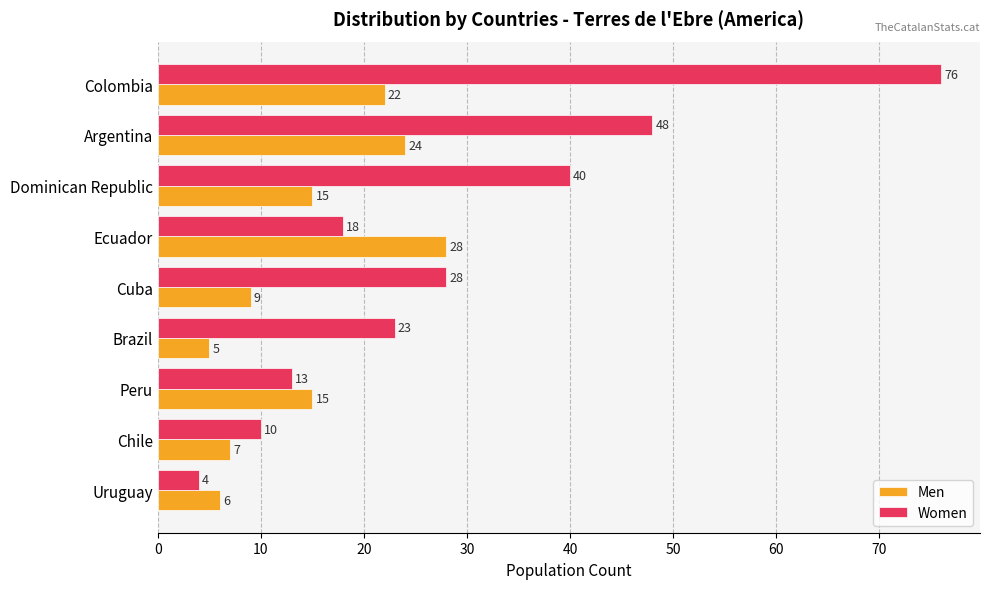

What is the difference between the second highest and second lowest values in the Women series?

38